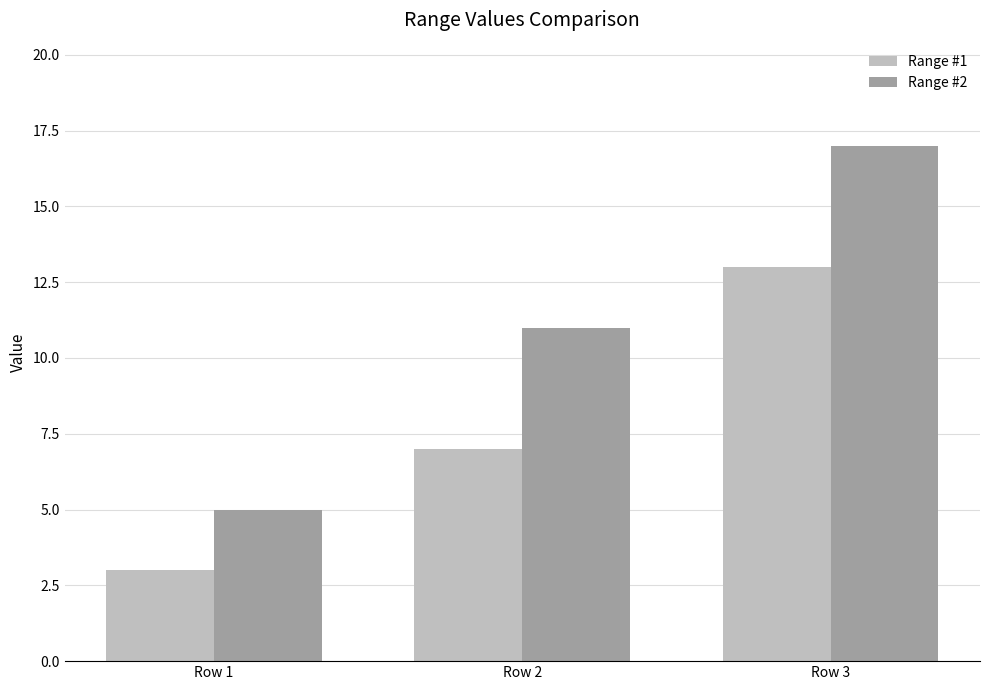

Which series has the largest total across all categories?

Range #2